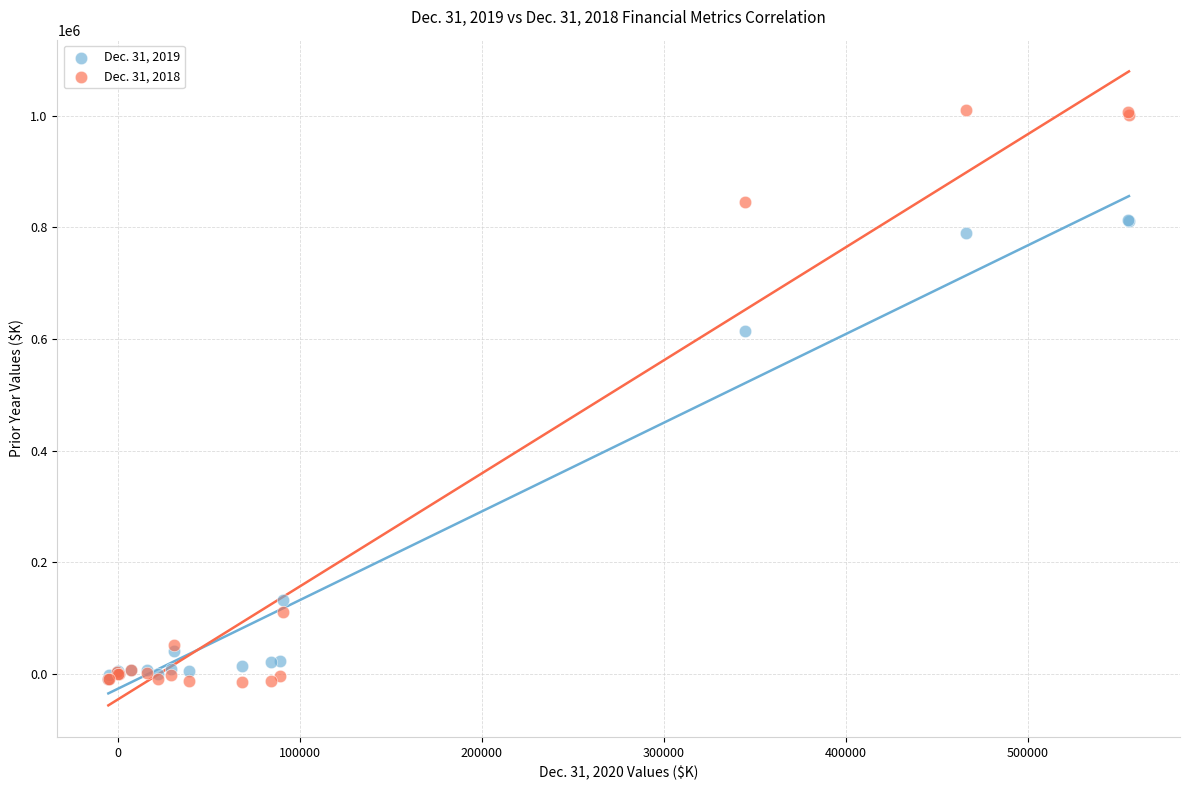

Across all series, what Y value is closest to 497595?

615225